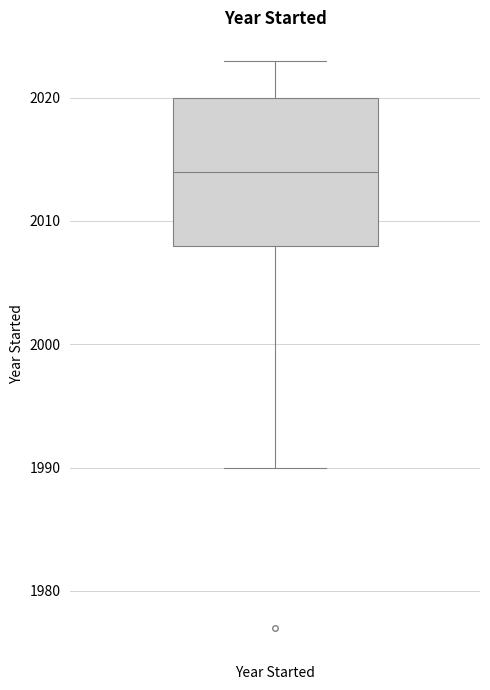

Where does the median line of the box for Year Started sit on the y-axis? The values are not printed on the chart, so give them approximately, as read against the axis.

2014